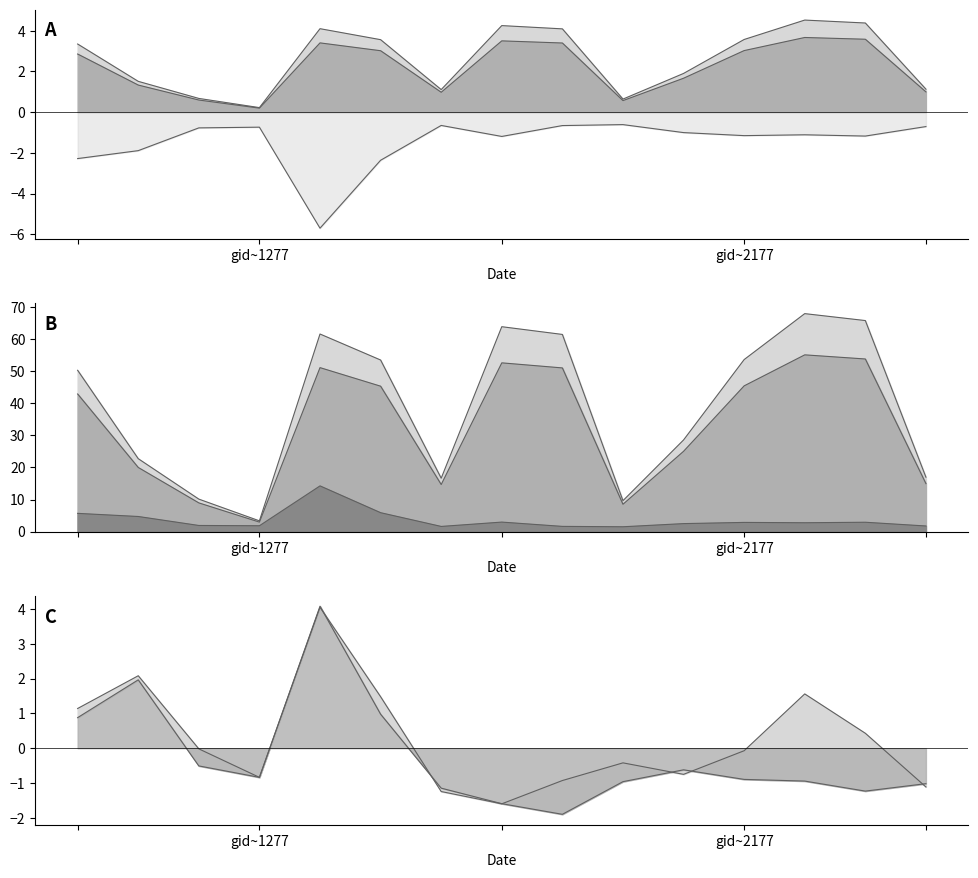

Which category has the highest value in the rade9_mult_nadir_norm series?

1394